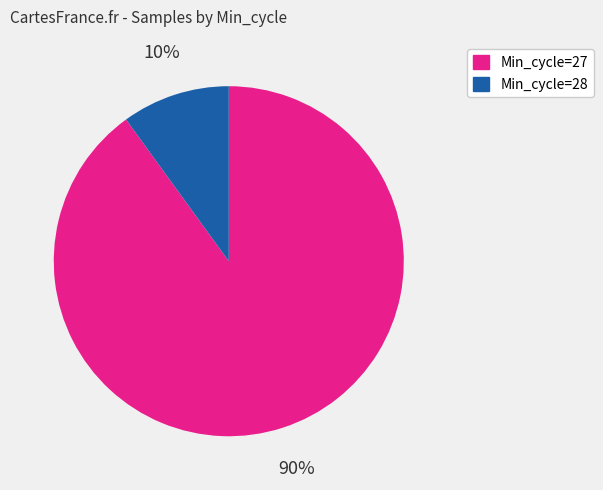

Between Min_cycle=27 and Min_cycle=28, which is larger?

Min_cycle=27